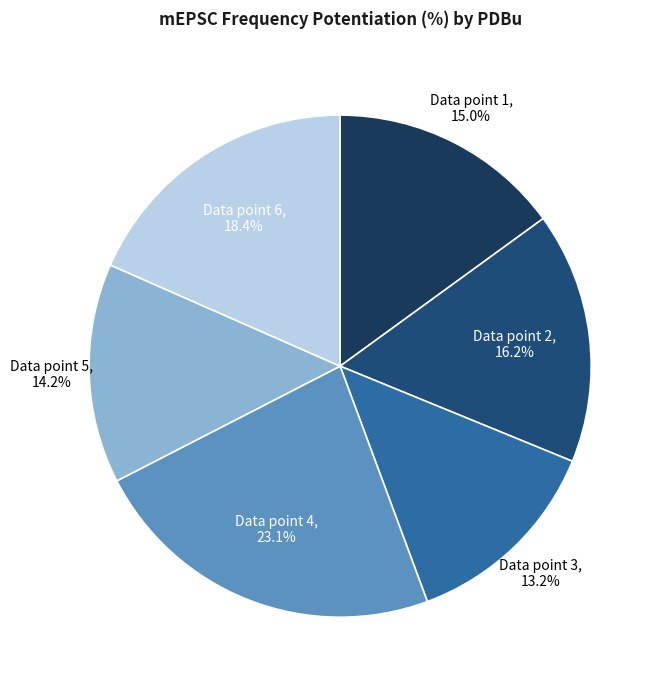

Is there any slice that represents more than half of the pie?

No